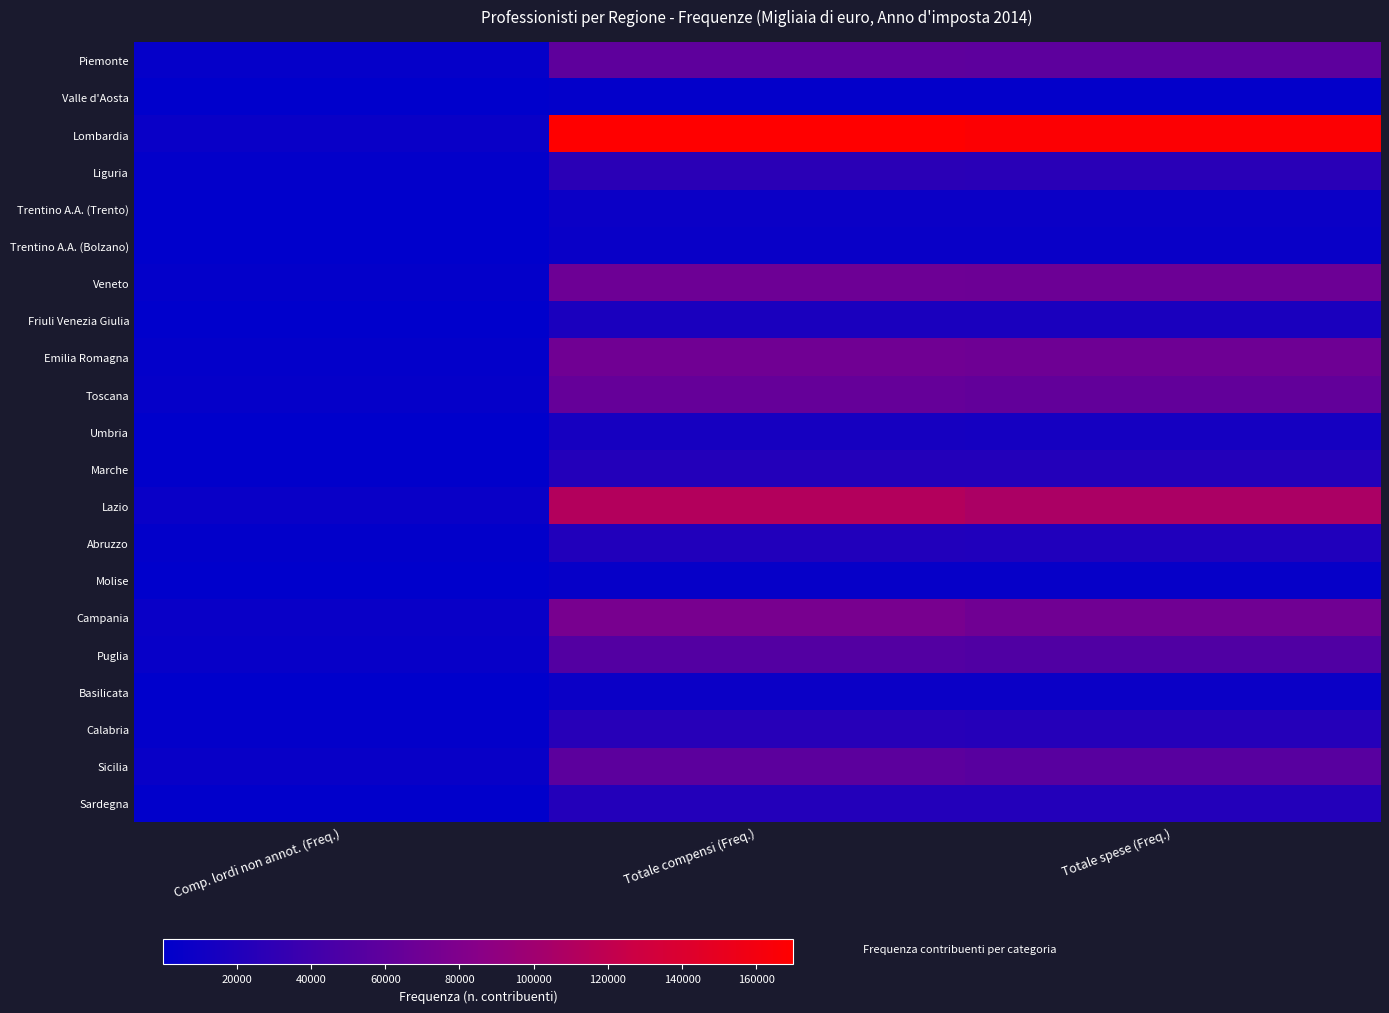

What is the greatest value displayed?

169897